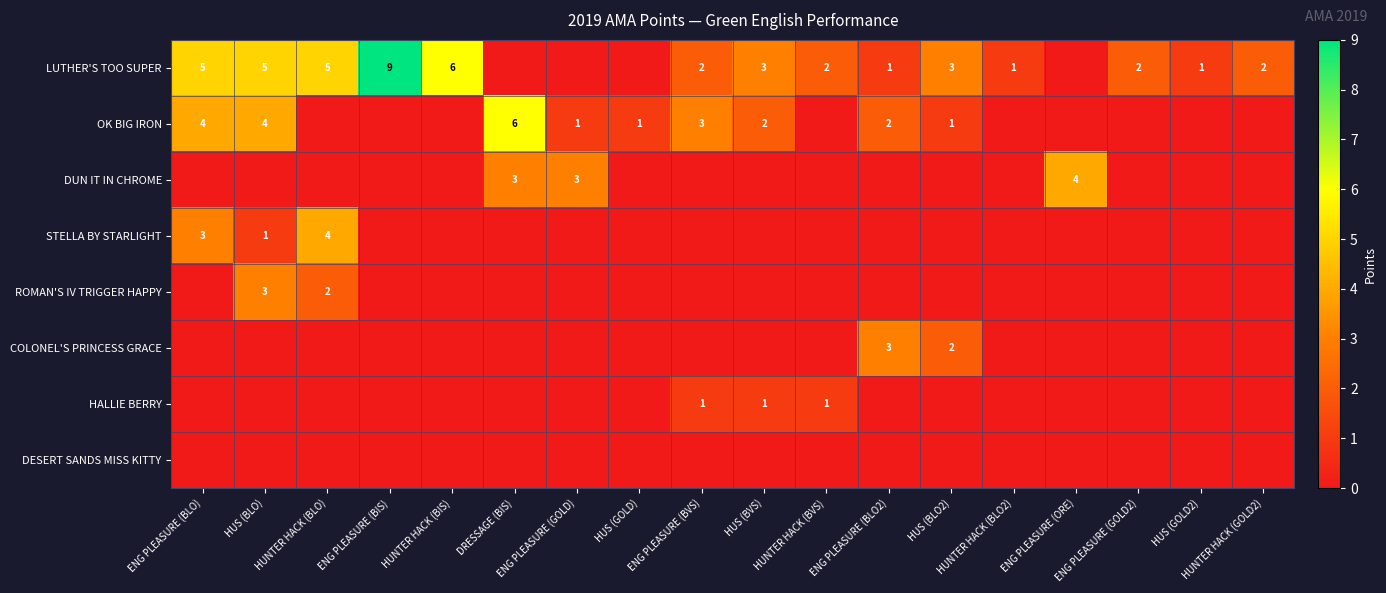

True or false: COLONEL'S PRINCESS GRACE has a value of 3 at ENG PLEASURE (BLO2).

True